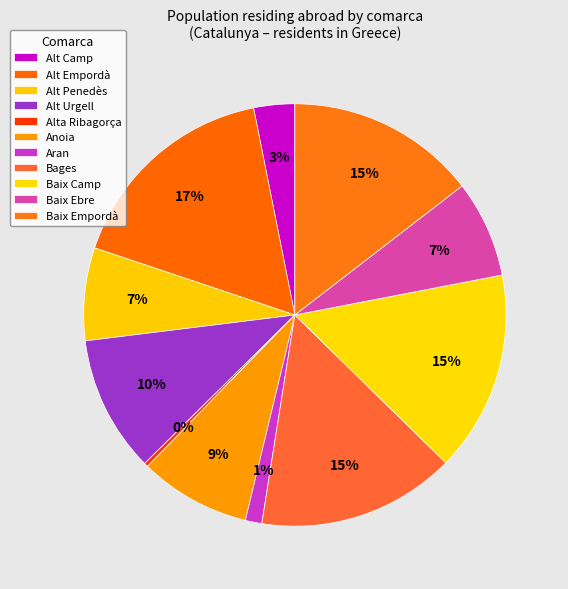

Is there a majority slice in this chart?

No